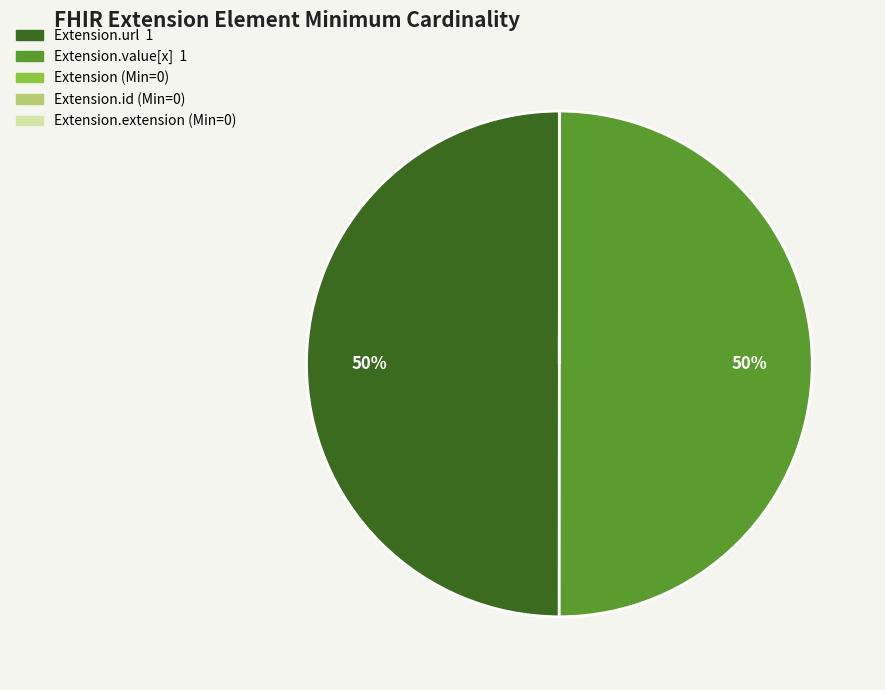

To the nearest percent, what is the difference between the largest and smallest slice percentages?

50%